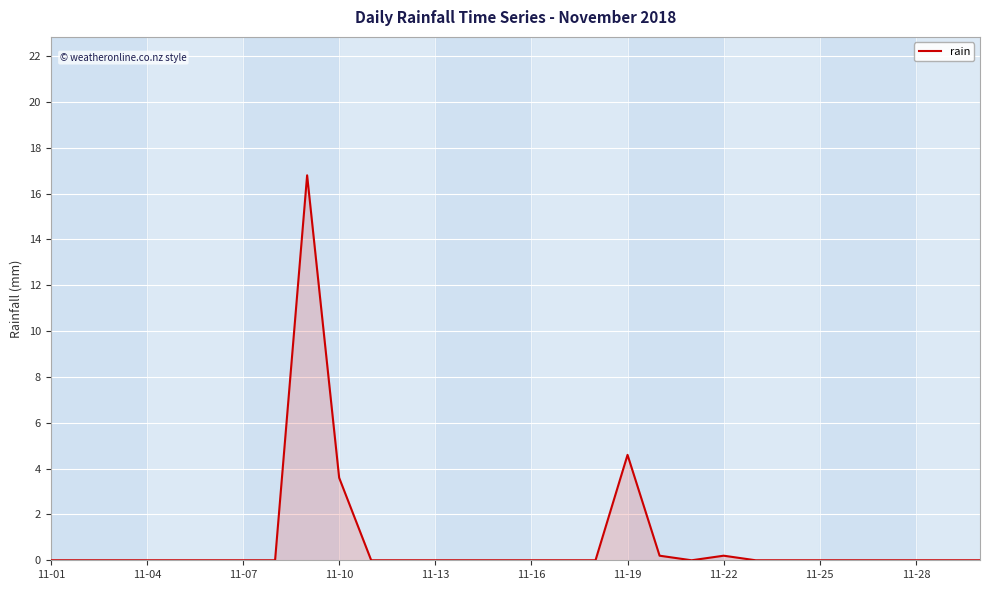

What is the maximum value shown in the chart?

16.8